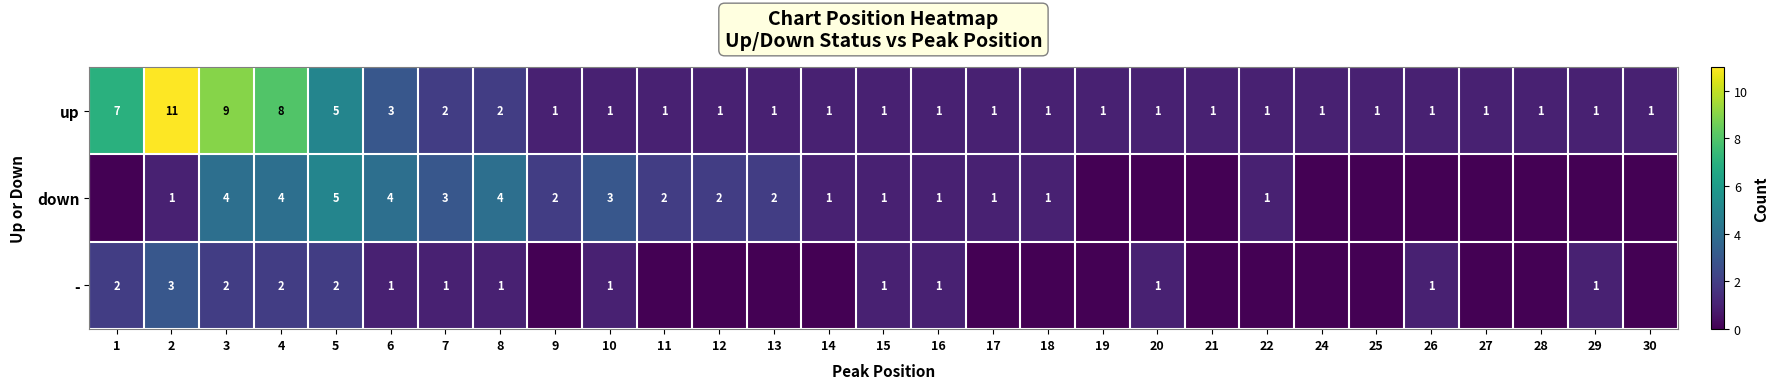

What is the difference between the maximum and second lowest values in the up series?

10